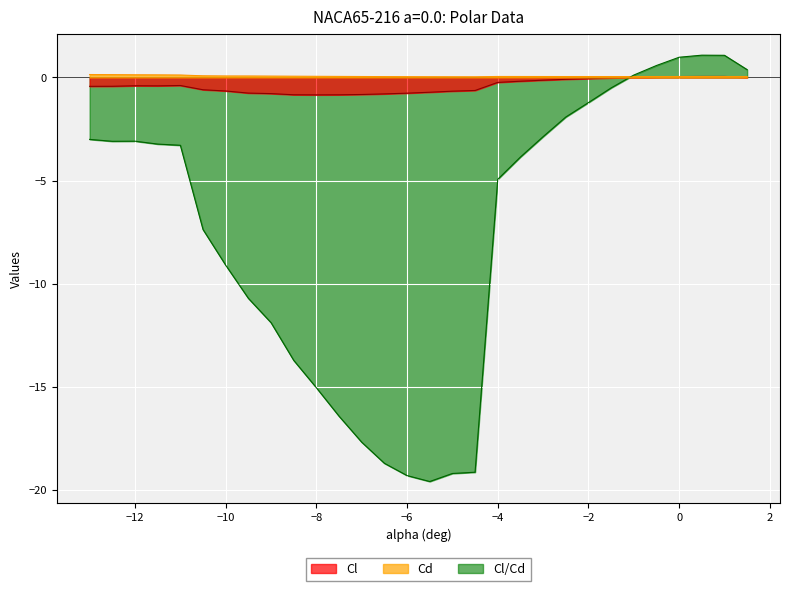

How many intersections are there between Cl/Cd and Cd?

1